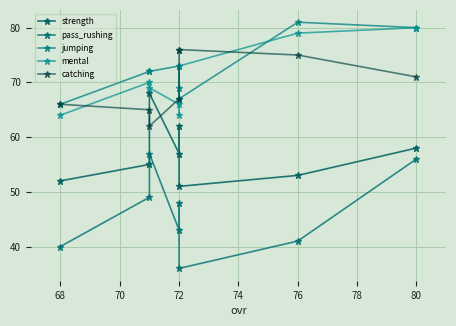

How many data points in strength are less than 57?

4